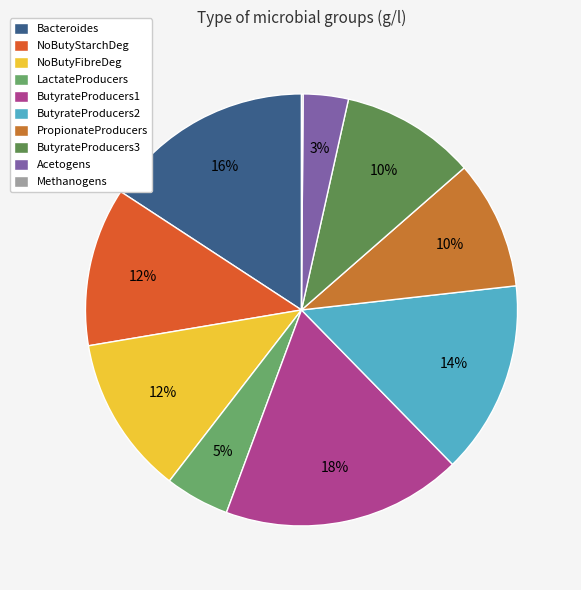

How many segments does this pie chart have?

10